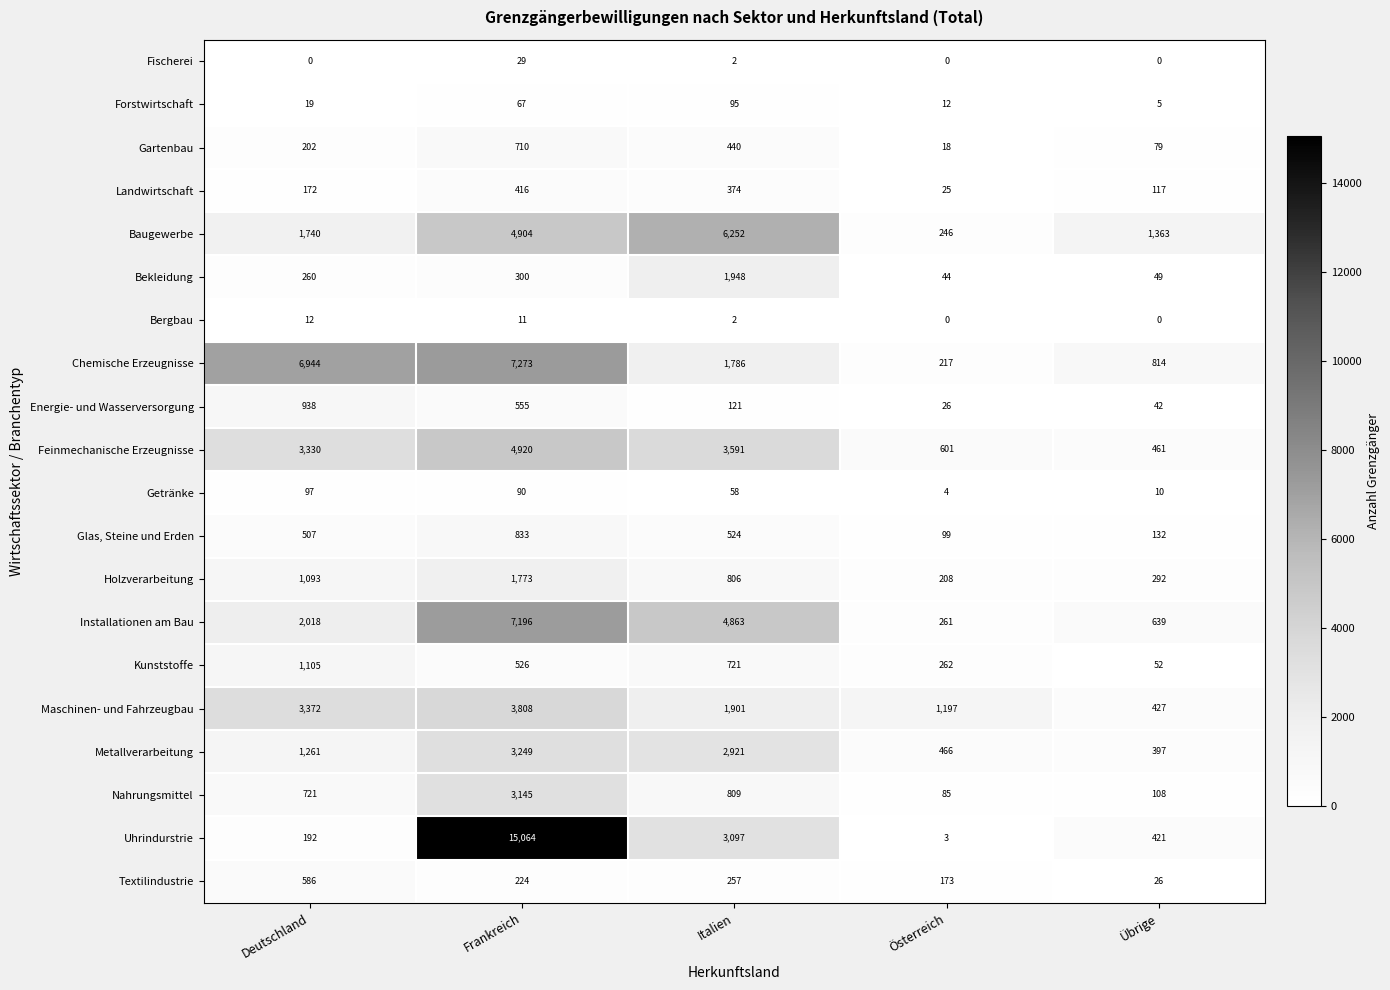

The value of Baugewerbe at Deutschland is 1740. True or false?

True